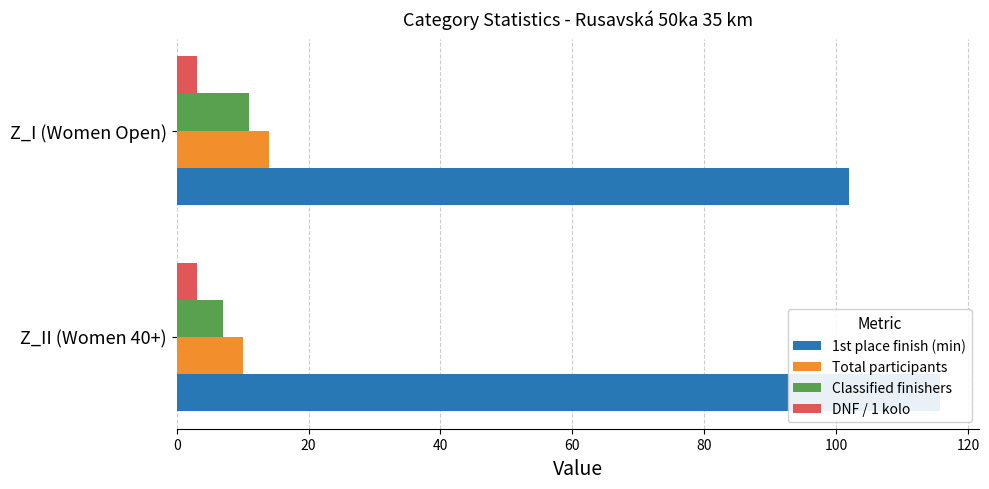

Is the value of DNF / 1 kolo at 0 greater than the value of 1st place finish (min) at 20?

No